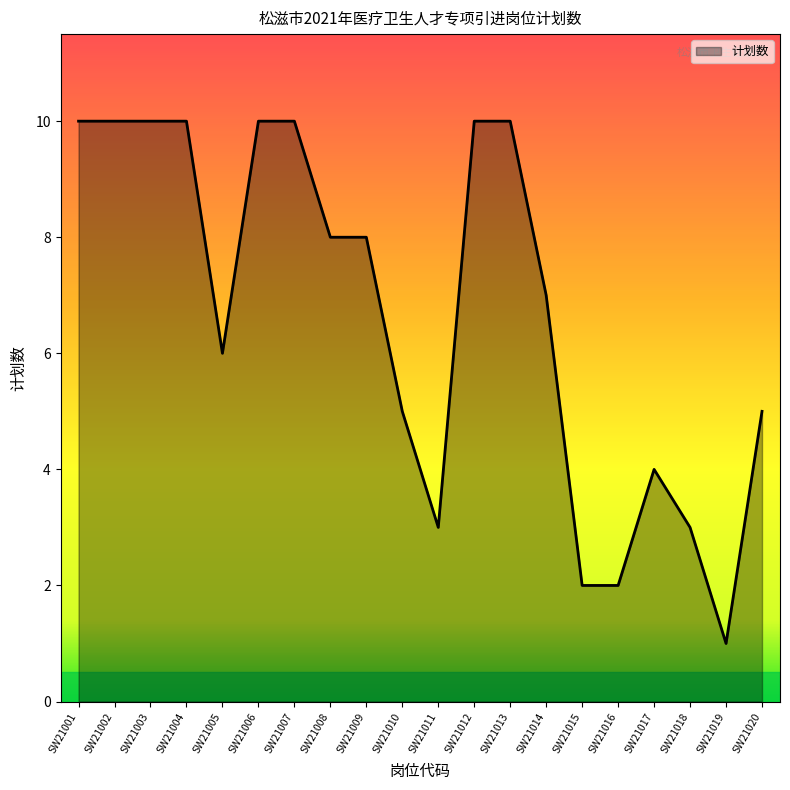

What is the difference between the maximum and minimum values?

9